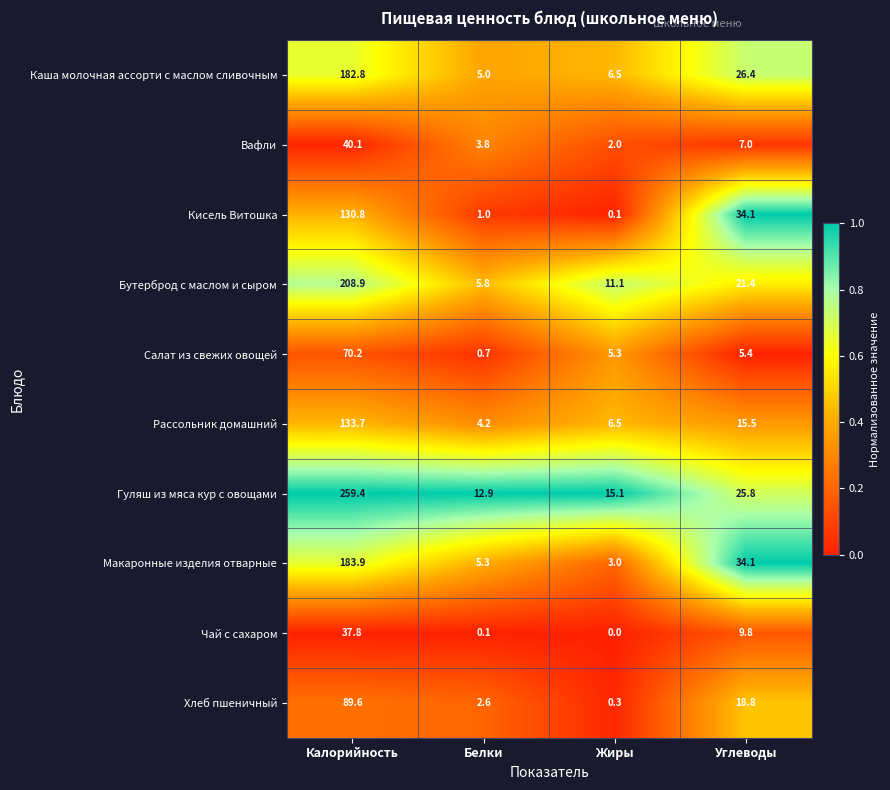

What is the maximum value shown in the chart?

259.4